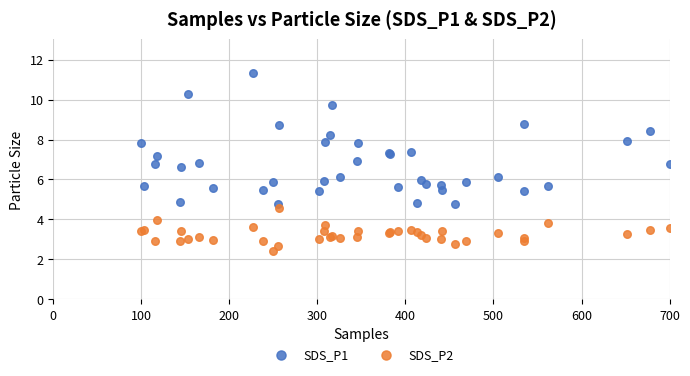

Which series reaches the minimum Y coordinate?

SDS_P2